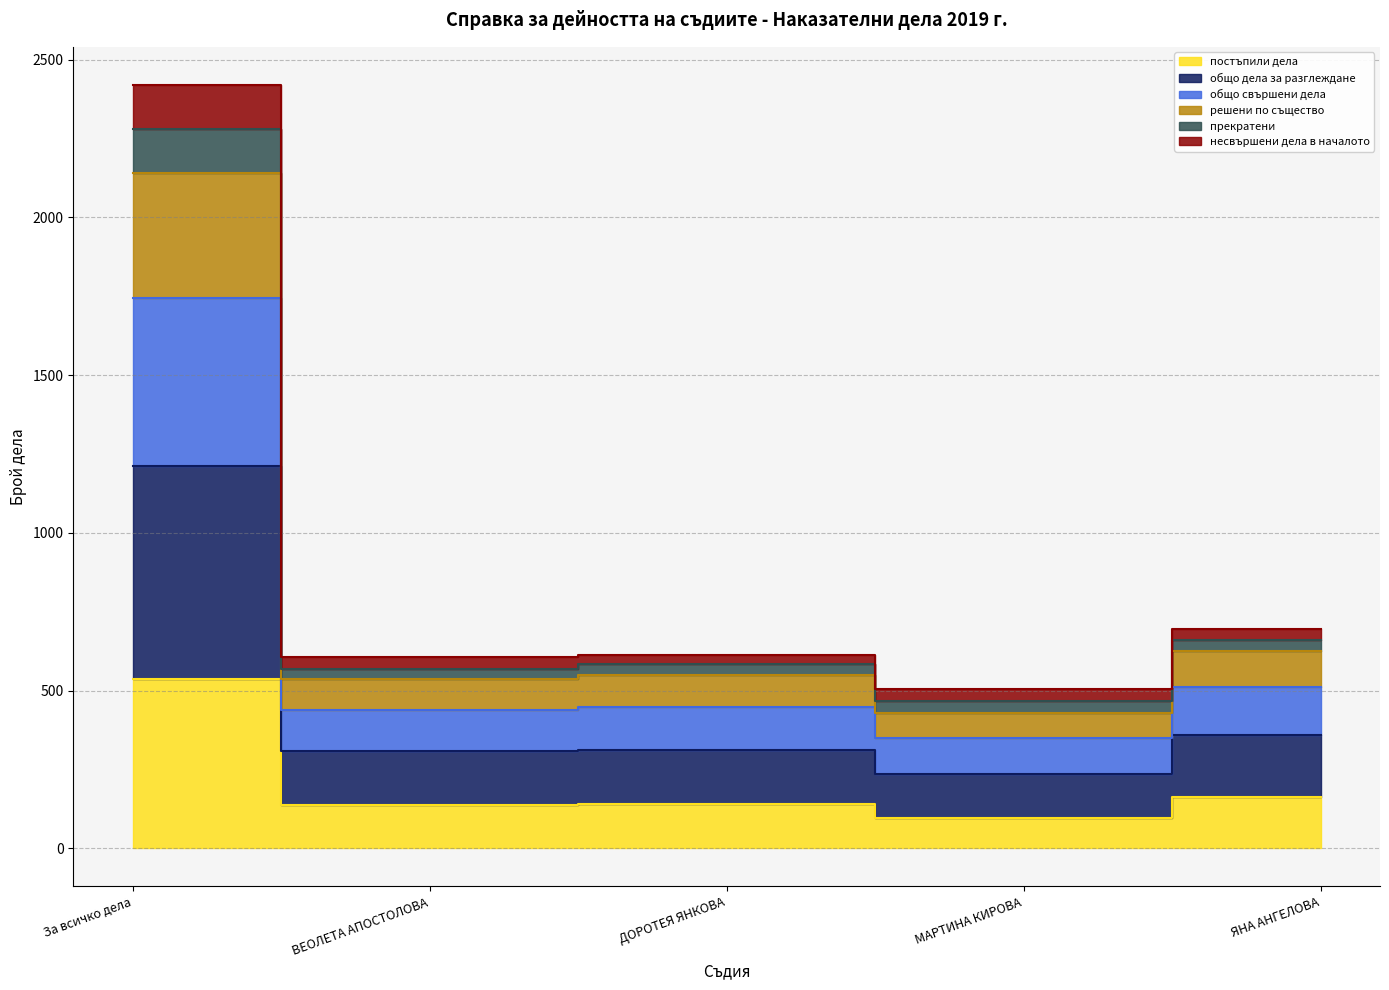

Is it true that несвършени дела в началото equals 1803 at За всичко дела?

False